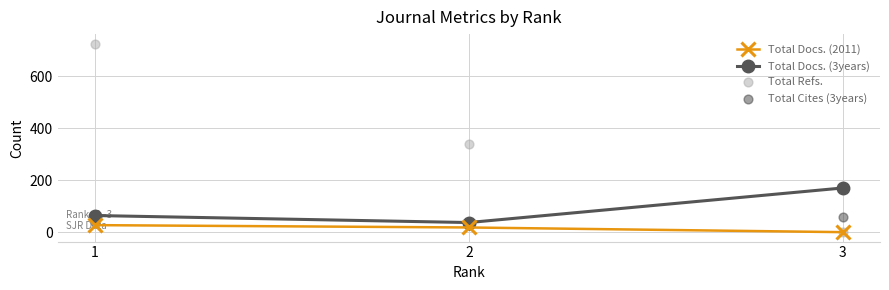

Is the value of Total Refs. at 2 greater than the value of Total Cites (3years) at 2?

Yes